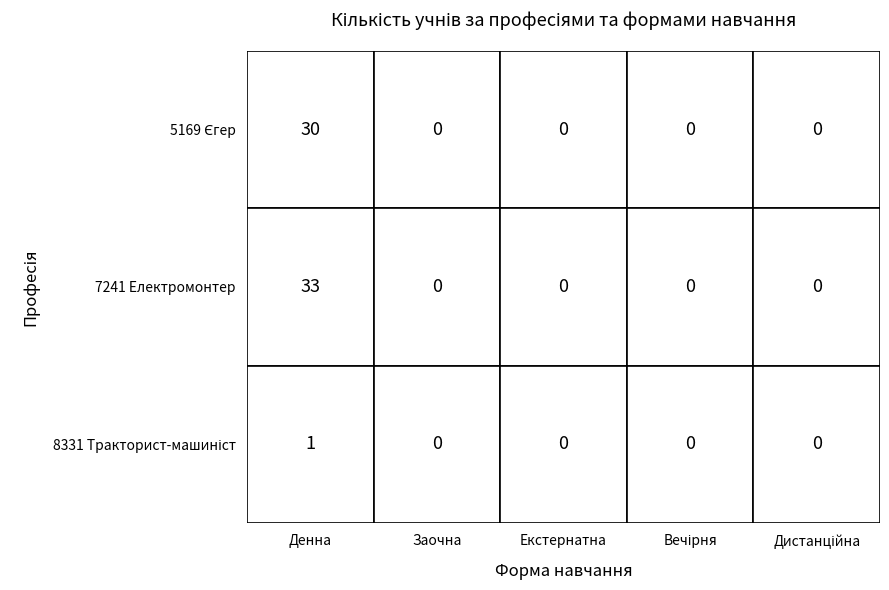

True or false: 8331 Тракторист-машиніст сільськогосподарський has a value of 0 at 3.

True